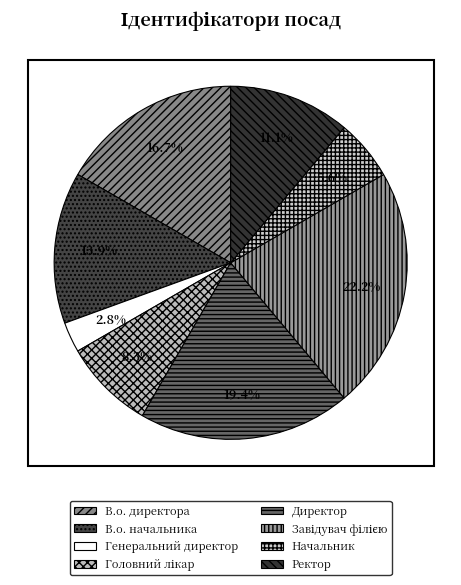

What is the change in value from Генеральний директор to Начальник?

+1